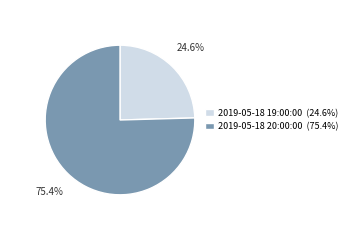

The 2019-05-18 19:00:00 slice represents 25% of the pie. True or false?

True